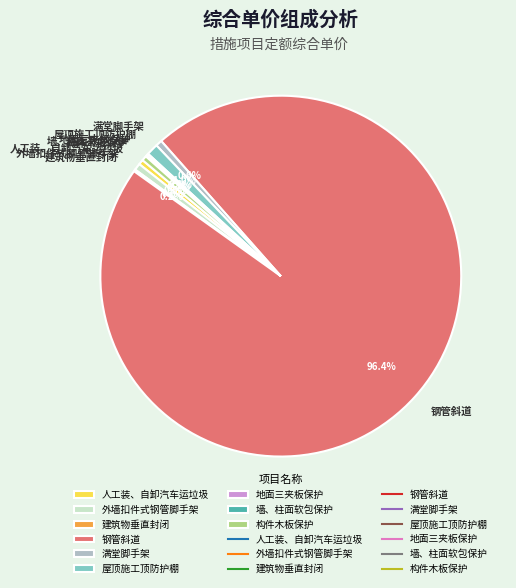

Is the sum of 构件木板保护 and 屋顶施工顶防护棚 greater than half?

No